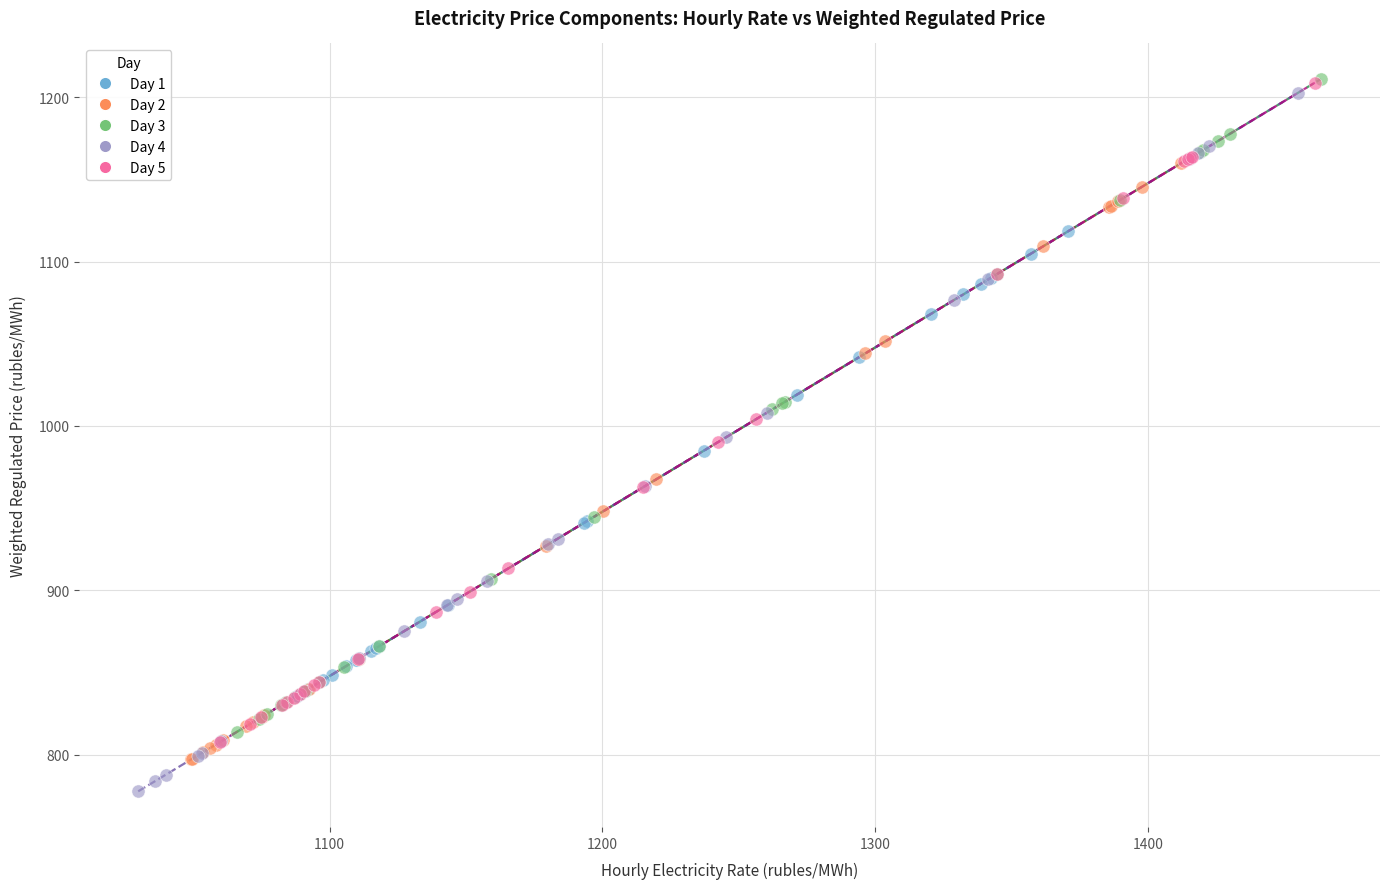

Which series has the largest Y range (max minus min)?

Day 4